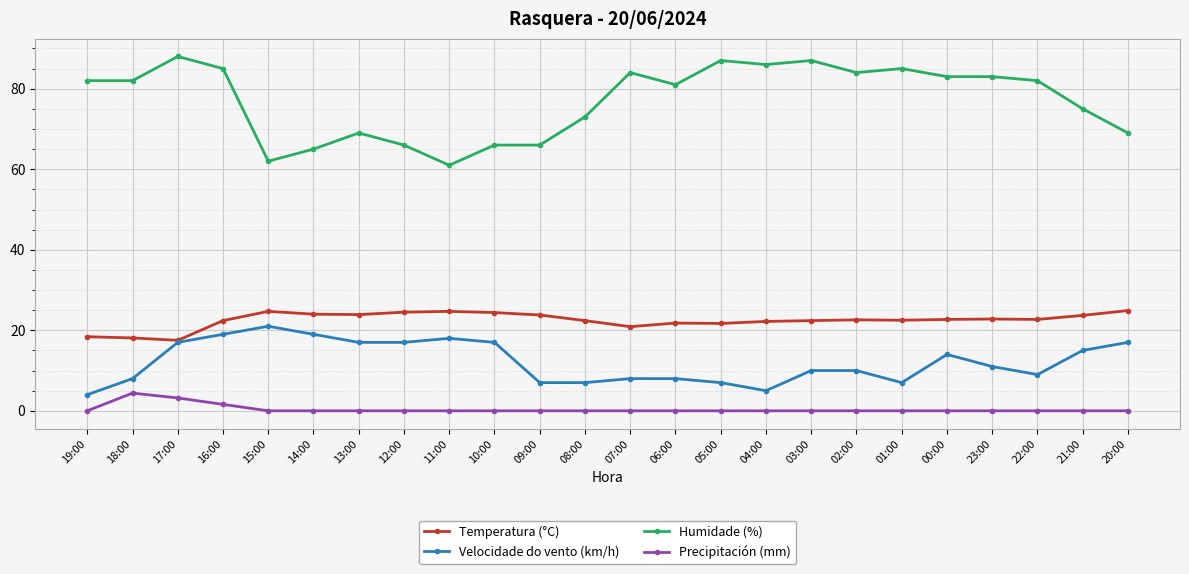

What is the total value across all series at 07:00?

112.9